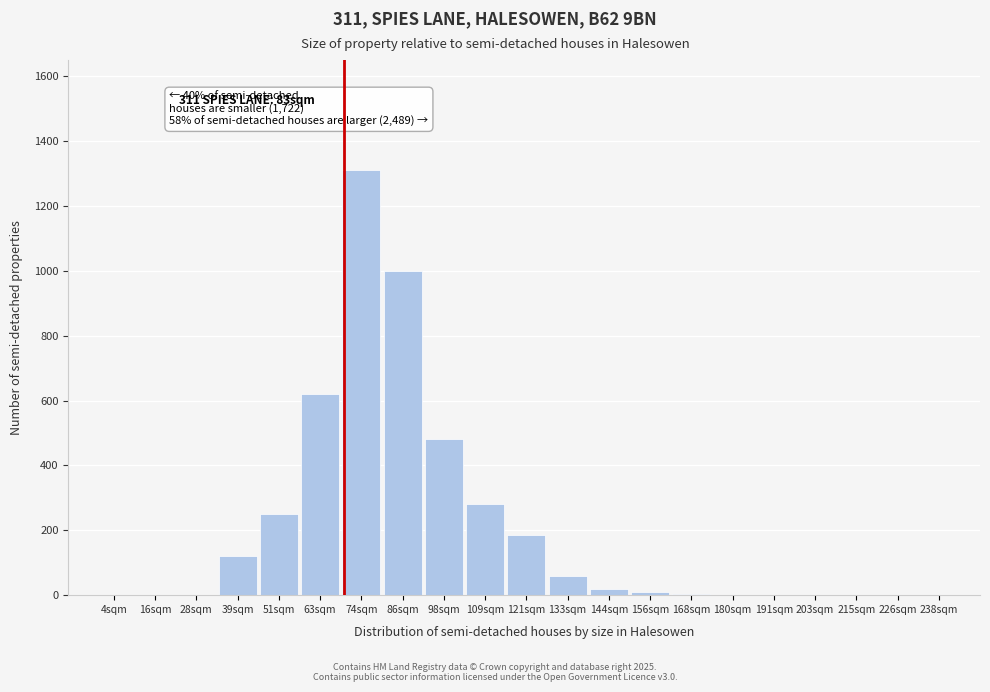

At which label is the value closest to 655?

63sqm